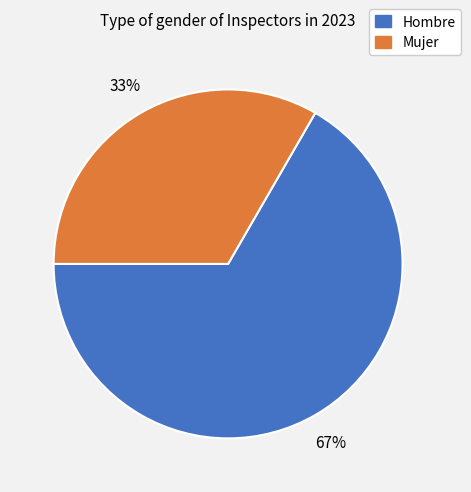

Count the number of slices in the pie.

2